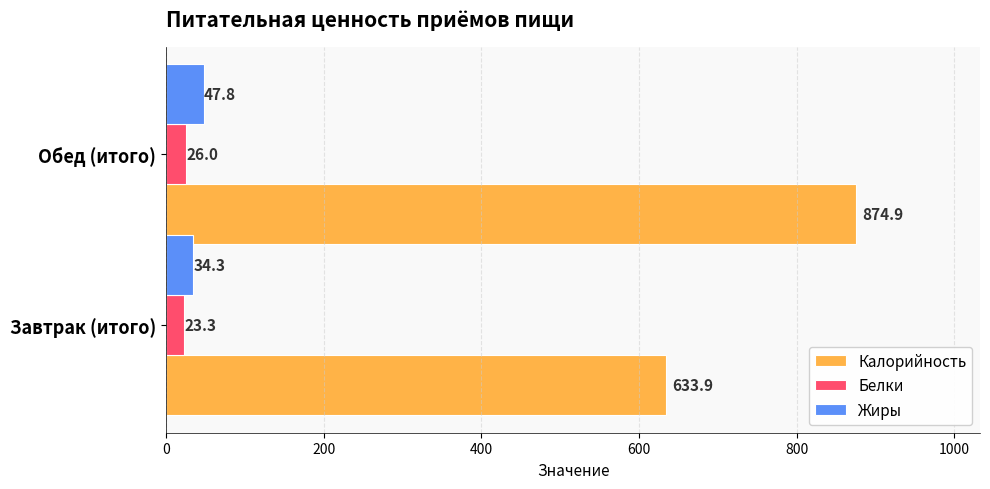

Rank the series at Завтрак (итого) from lowest to highest value.

Белки, Жиры, Калорийность